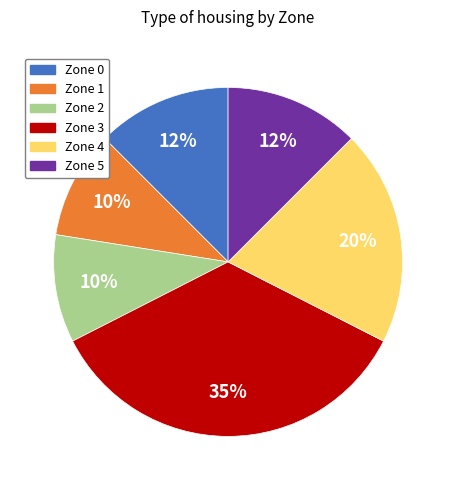

Is there a majority slice in this chart?

No